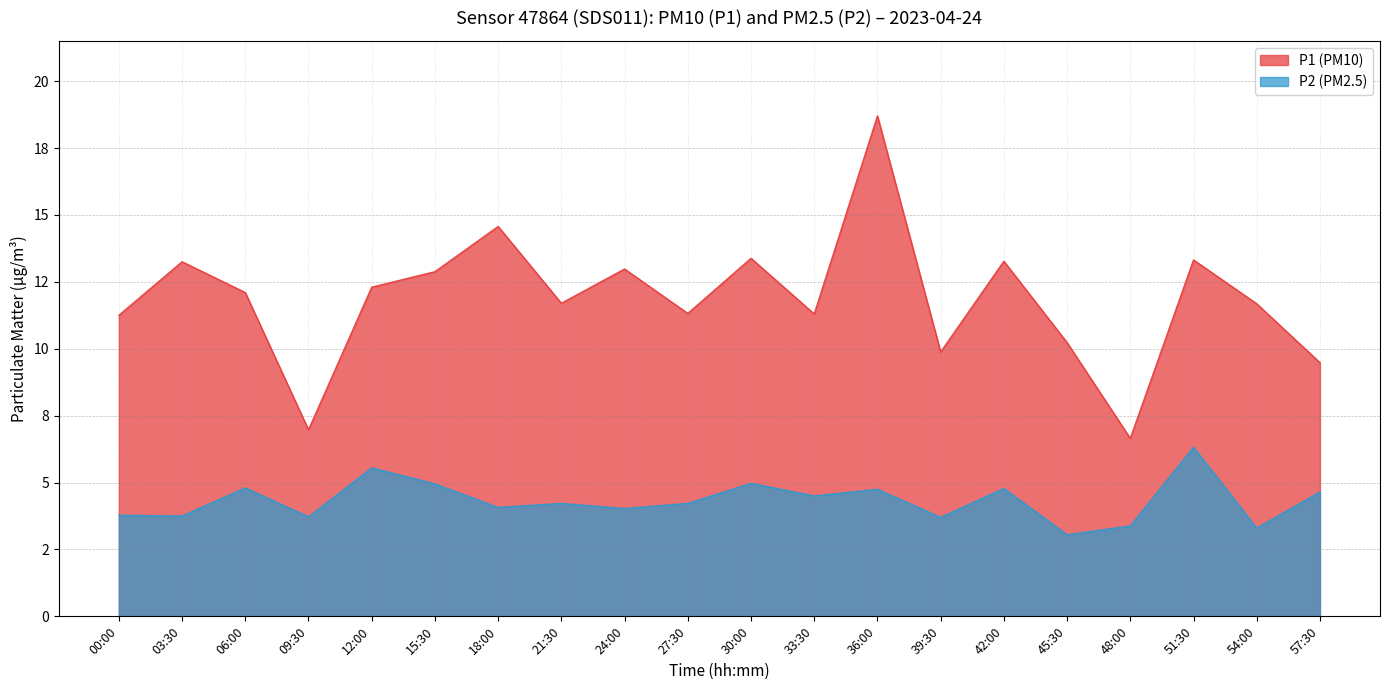

True or false: P1 and P2 intersect in this chart.

False